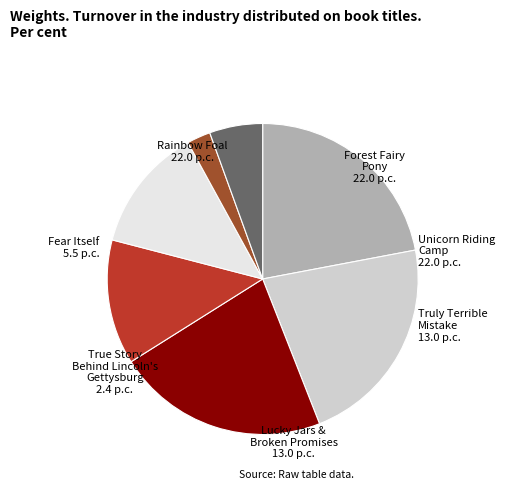

Between Forest Fairy Pony and Lucky Jars & Broken Promises, which is larger?

Forest Fairy Pony